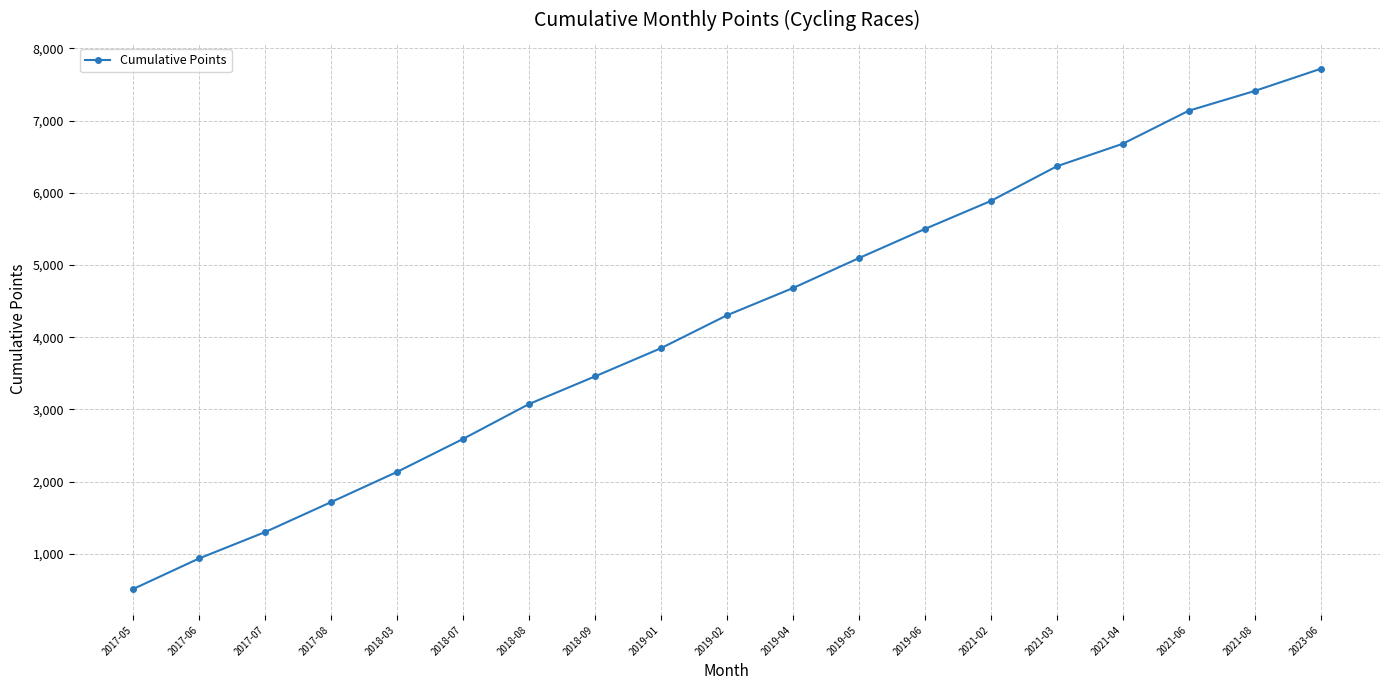

What position from the right is 2019-06?

7